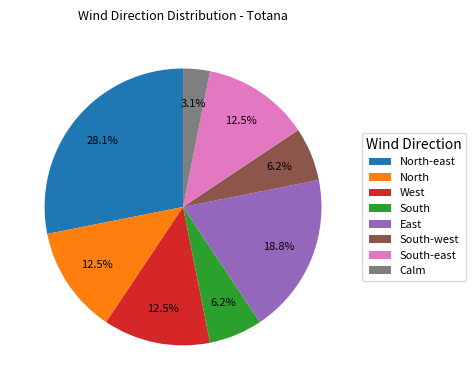

Which has a higher value, West or South?

West